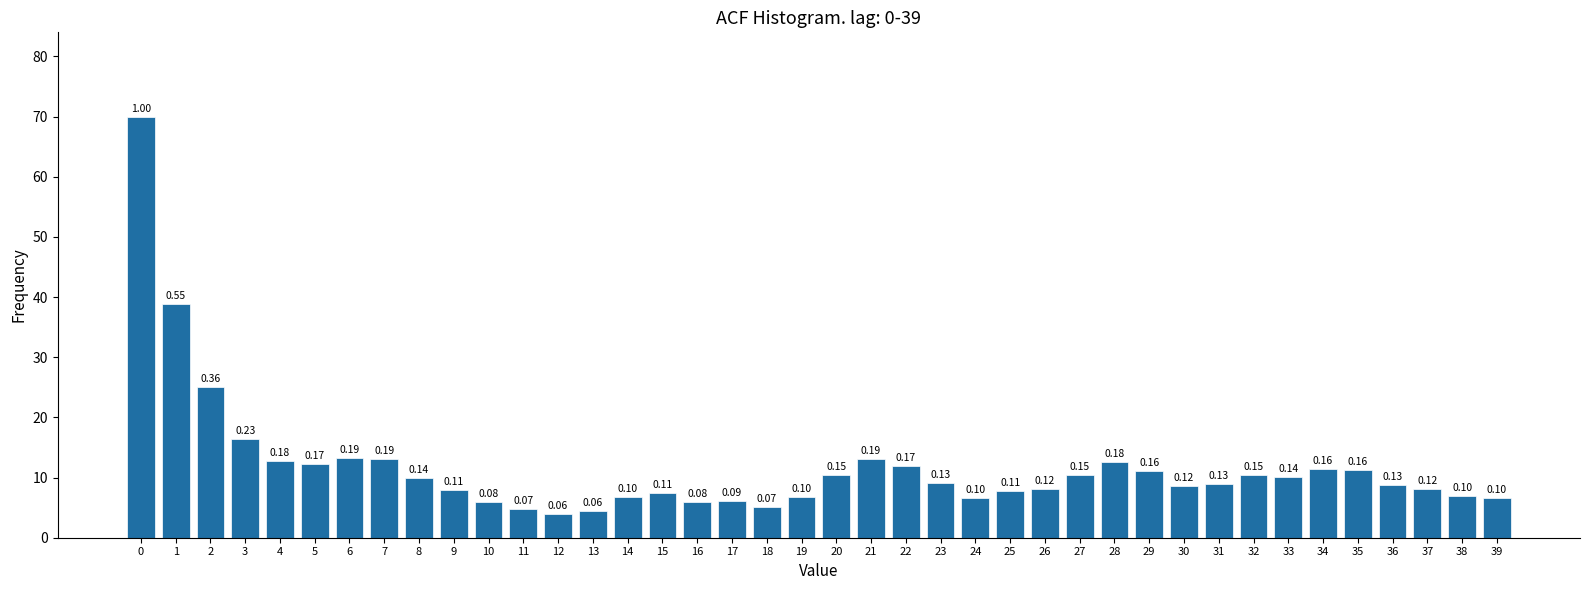

Does the chart contain any negative values?

No